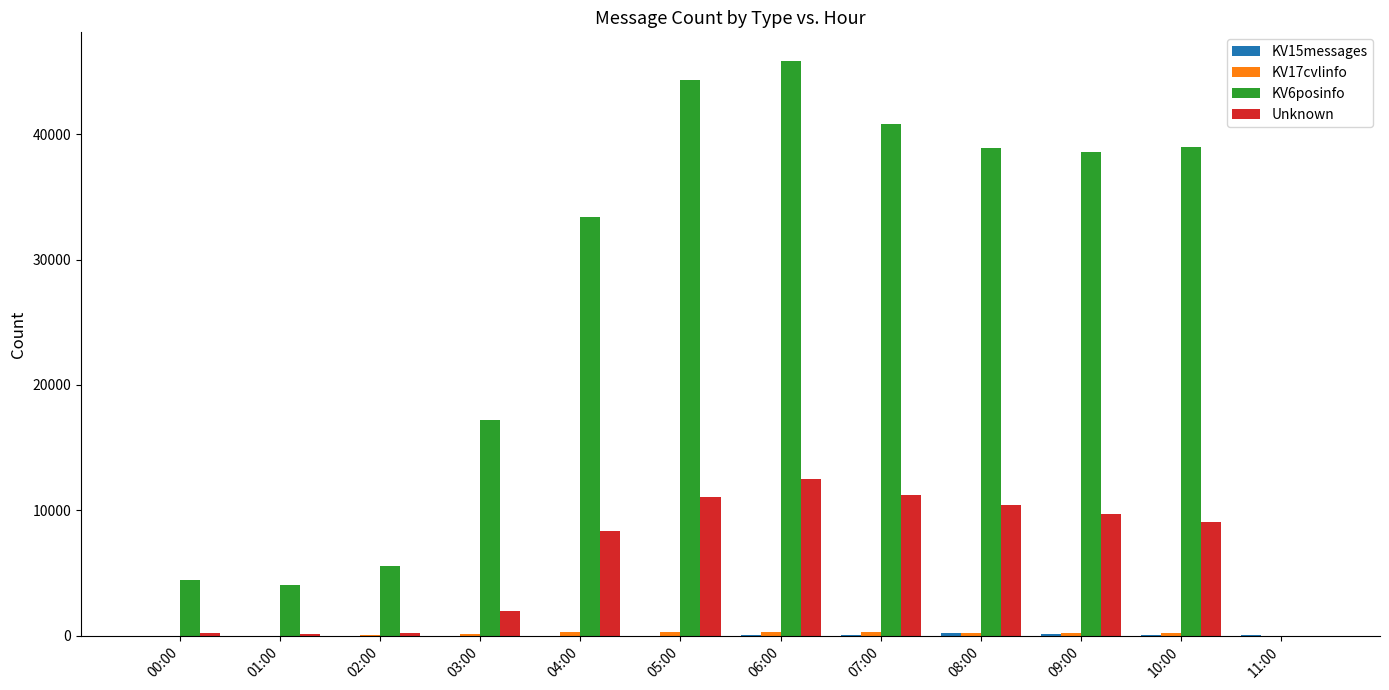

What is the greatest value displayed?

45838